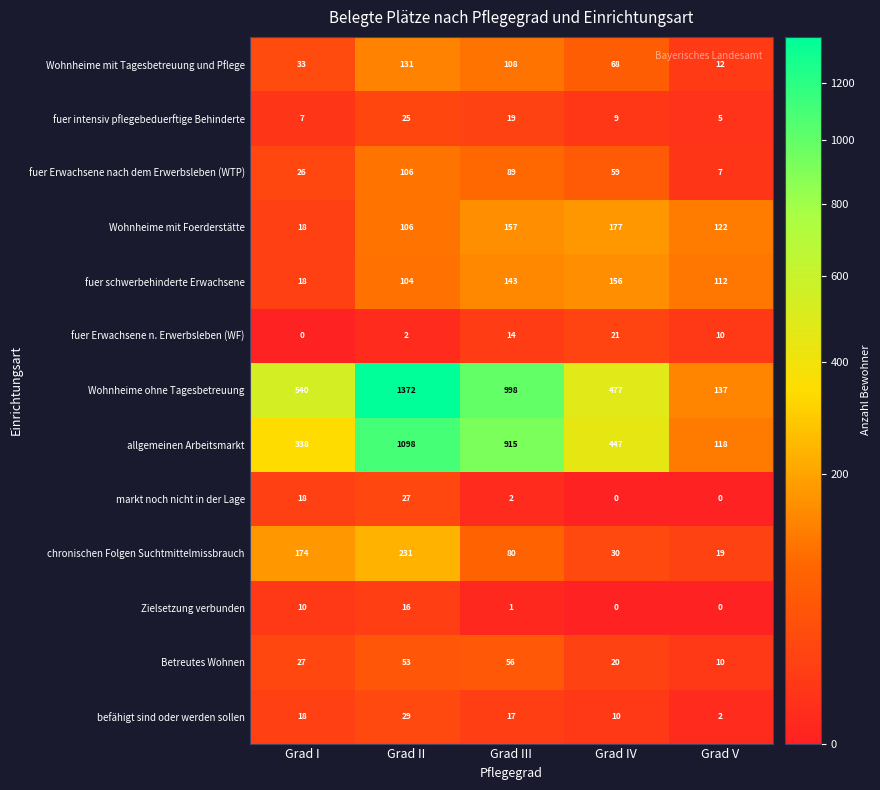

What is the average value of the fuer Erwachsene n. Erwerbsleben (WF) series?

9